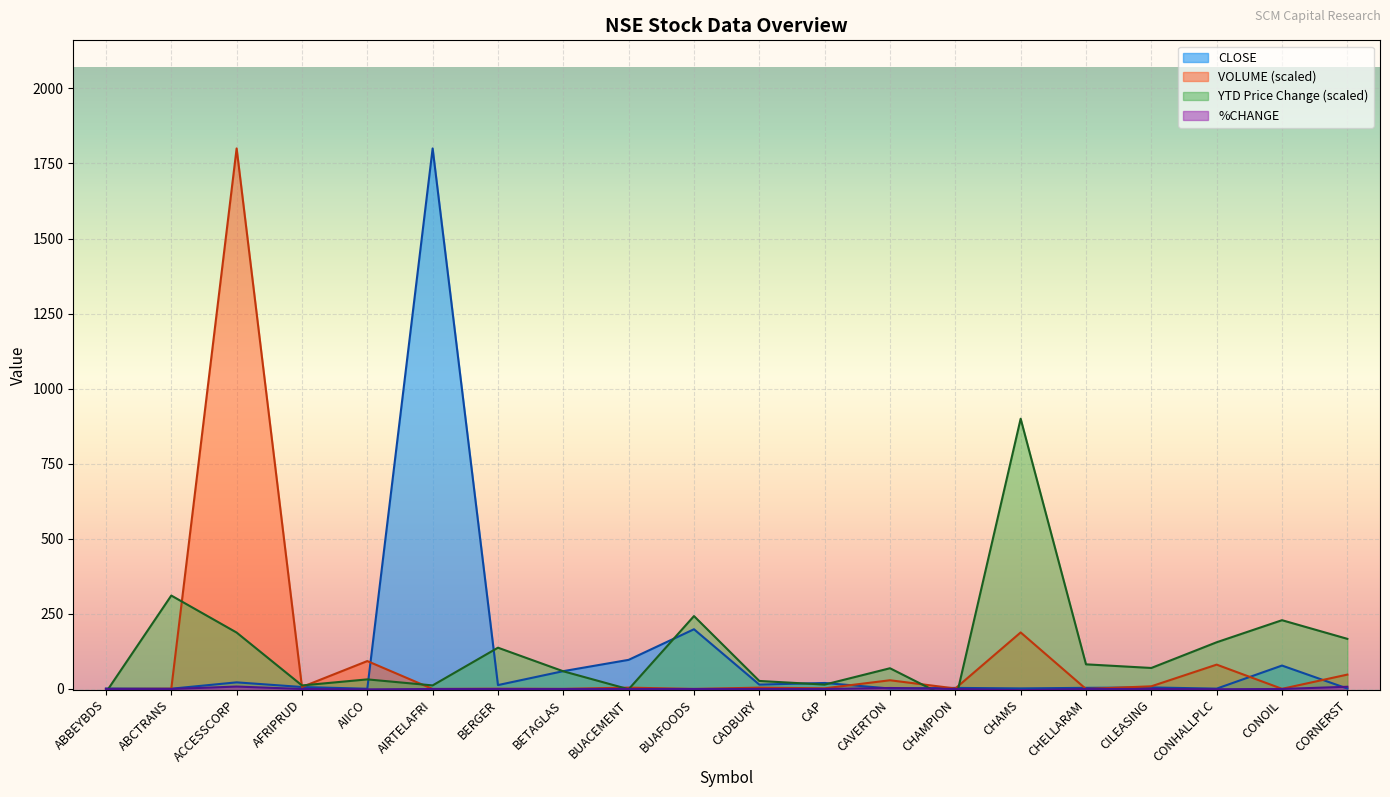

True or false: CLOSE has more than 2 interior local peaks.

True